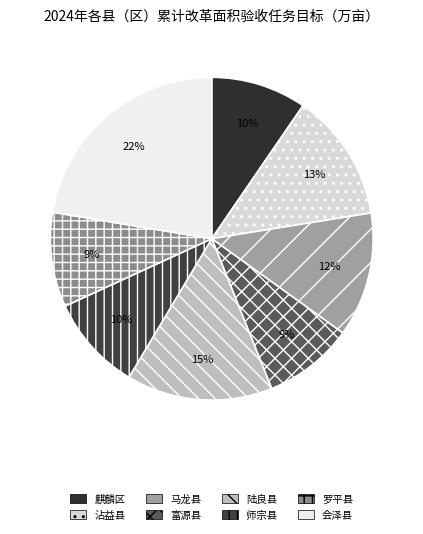

Count the number of slices in the pie.

8